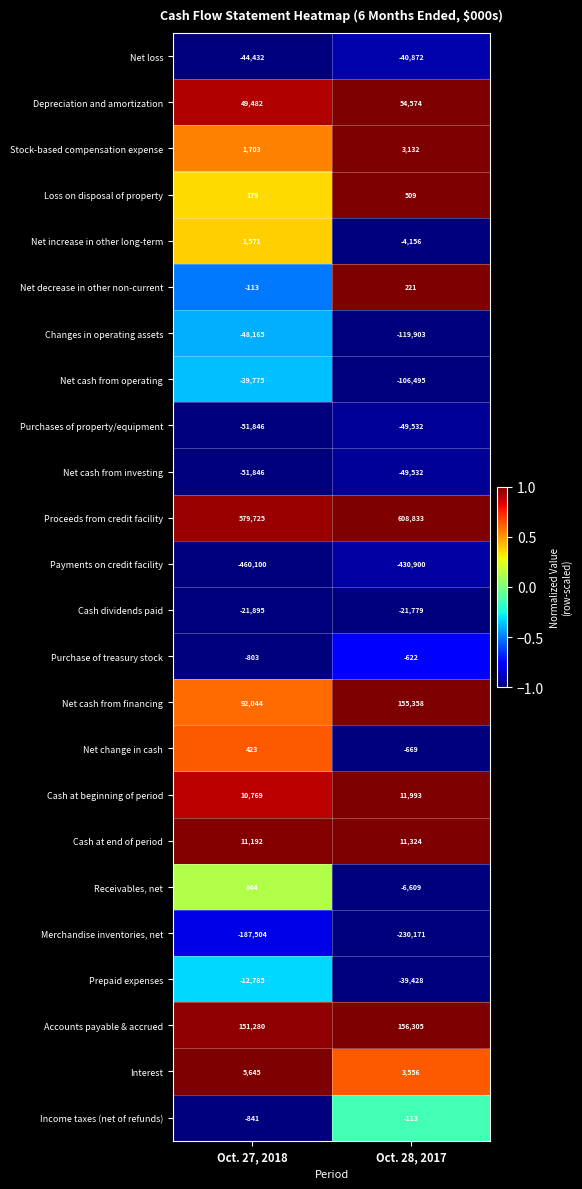

What is the smallest value displayed?

-460100